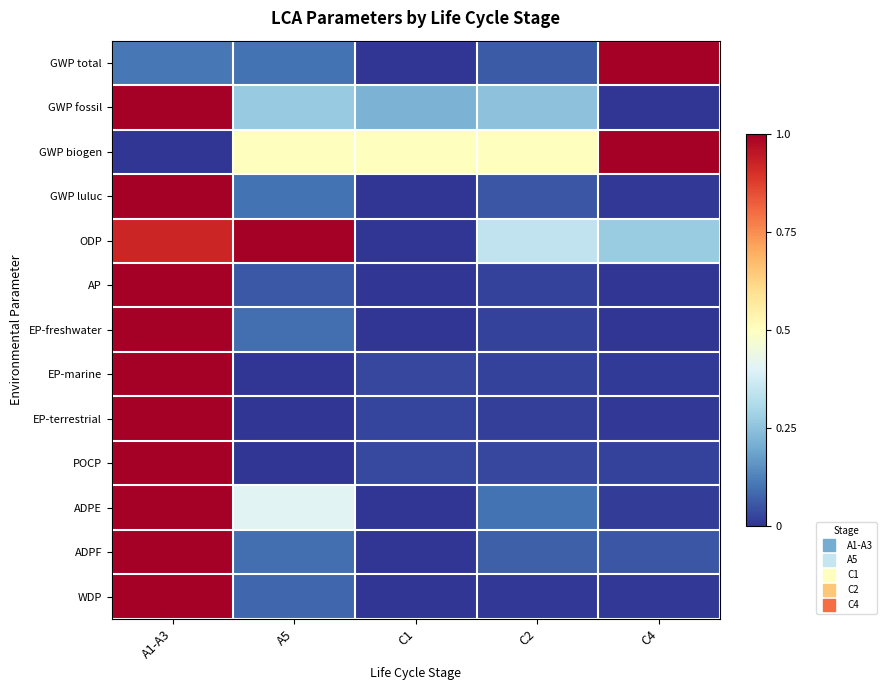

What is the difference between the highest and lowest values at C4?

1.0